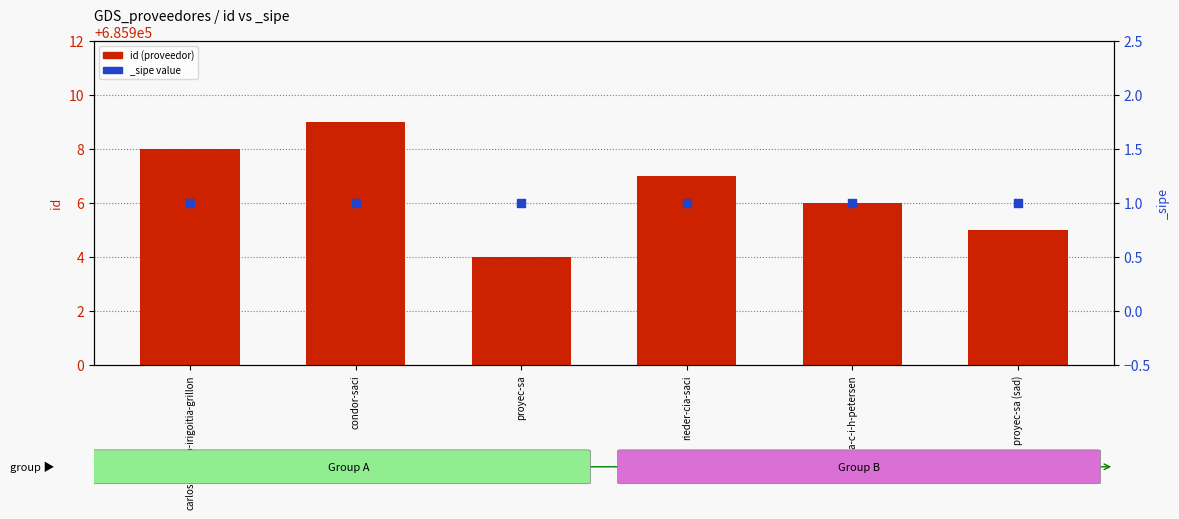

Approximately how many times larger is the value at proyec-sa compared to s-a-c-i-h-petersen?

1.0